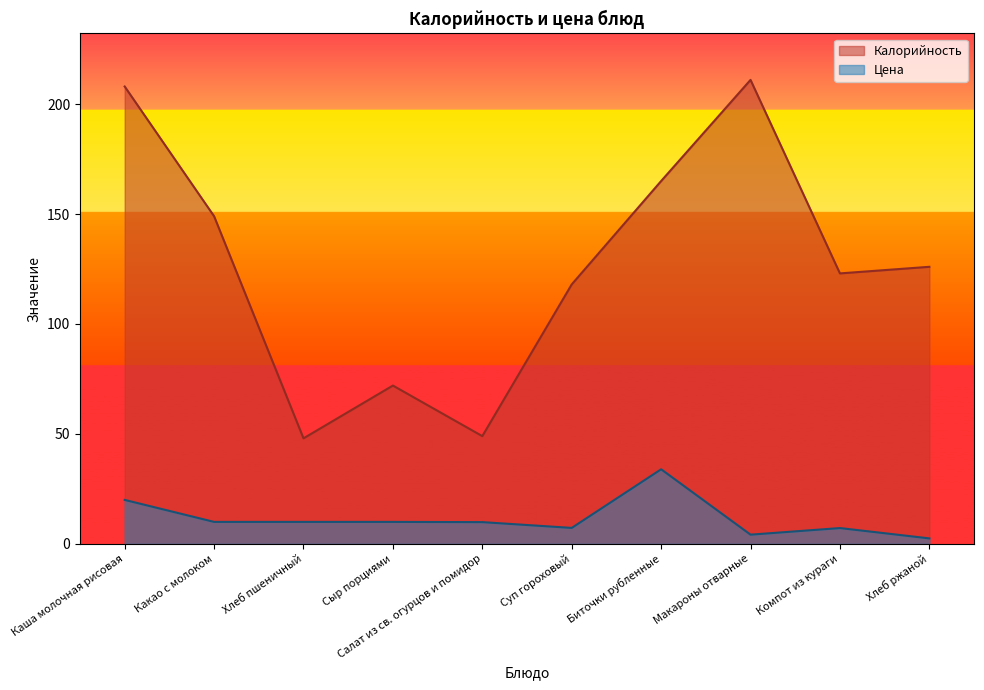

True or false: Цена and Калорийность cross at least once.

False